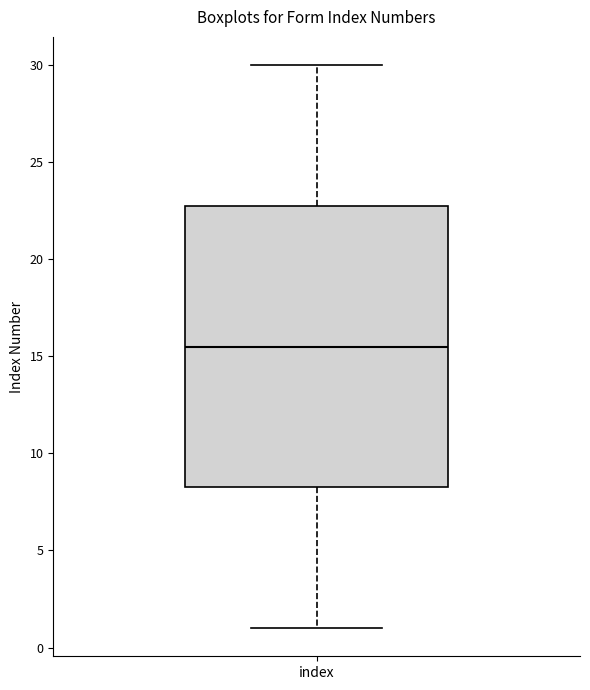

Where is the lower edge of the box for index on the y-axis? The values are not printed on the chart, so give them approximately, as read against the axis.

8.5